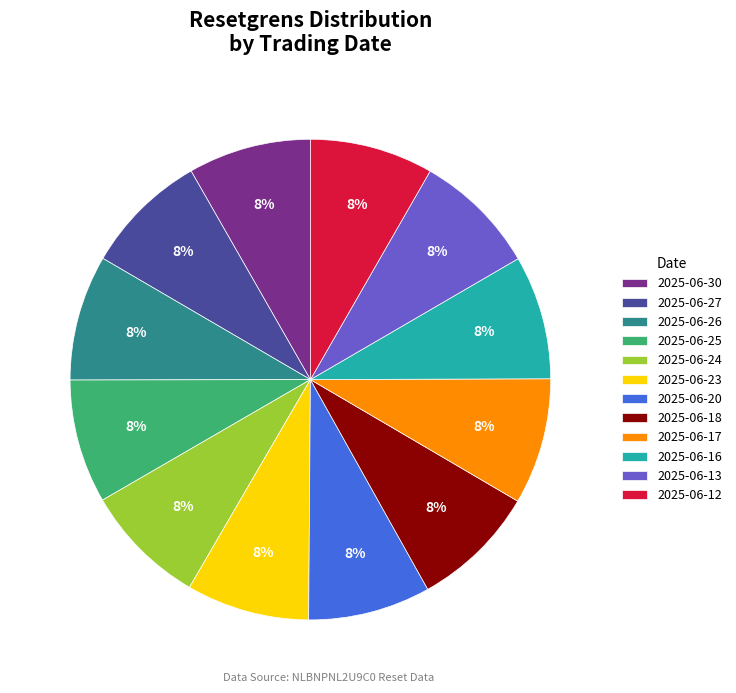

Is there any slice that represents more than half of the pie?

No